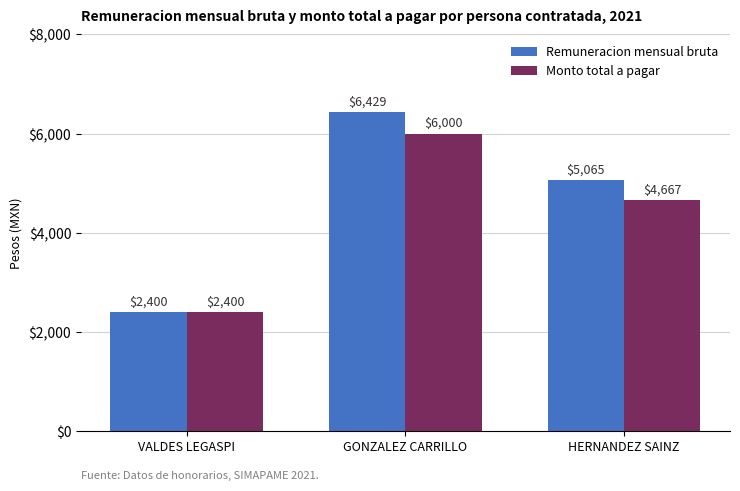

Rank the series by their average value, from lowest to highest.

Monto total a pagar, Remuneracion mensual bruta